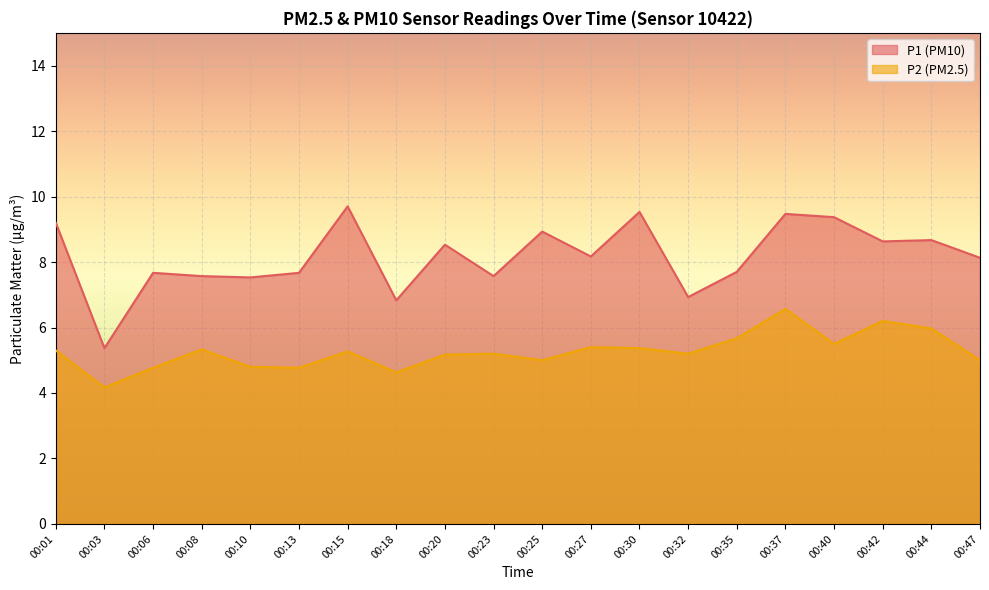

The value of P2 at 00:30 is 5.4. True or false?

True